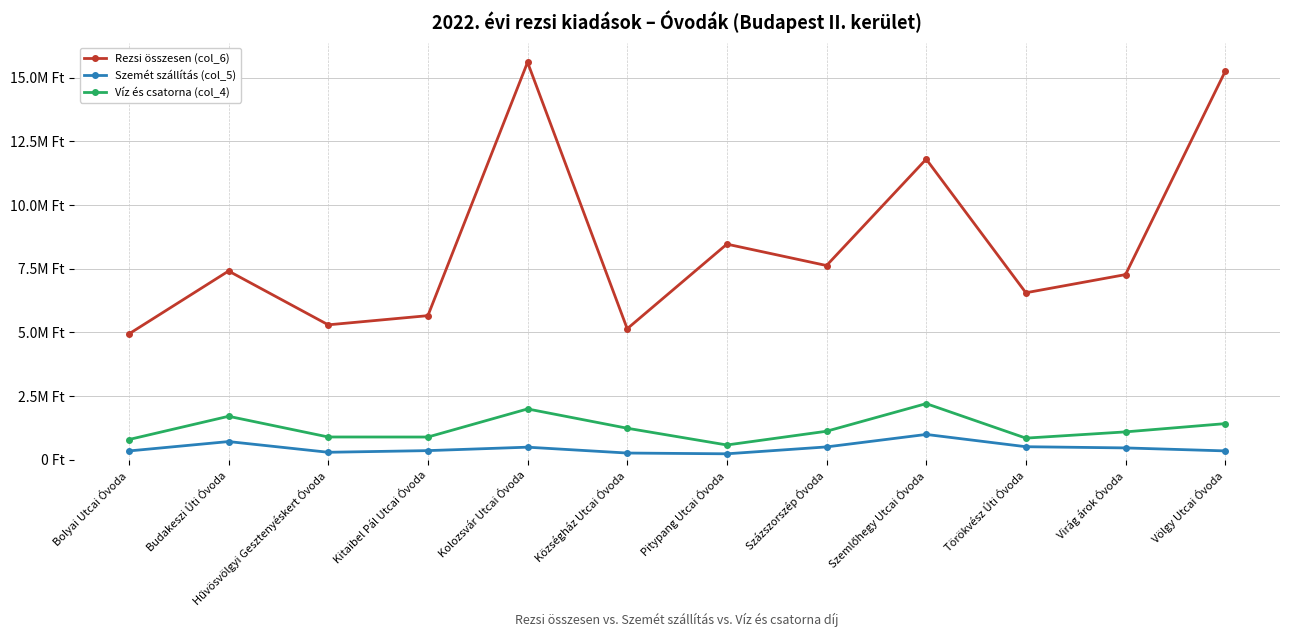

What are all the series names shown in the legend?

Rezsi összesen (col_6), Szemét szállítás (col_5), Víz és csatorna (col_4)